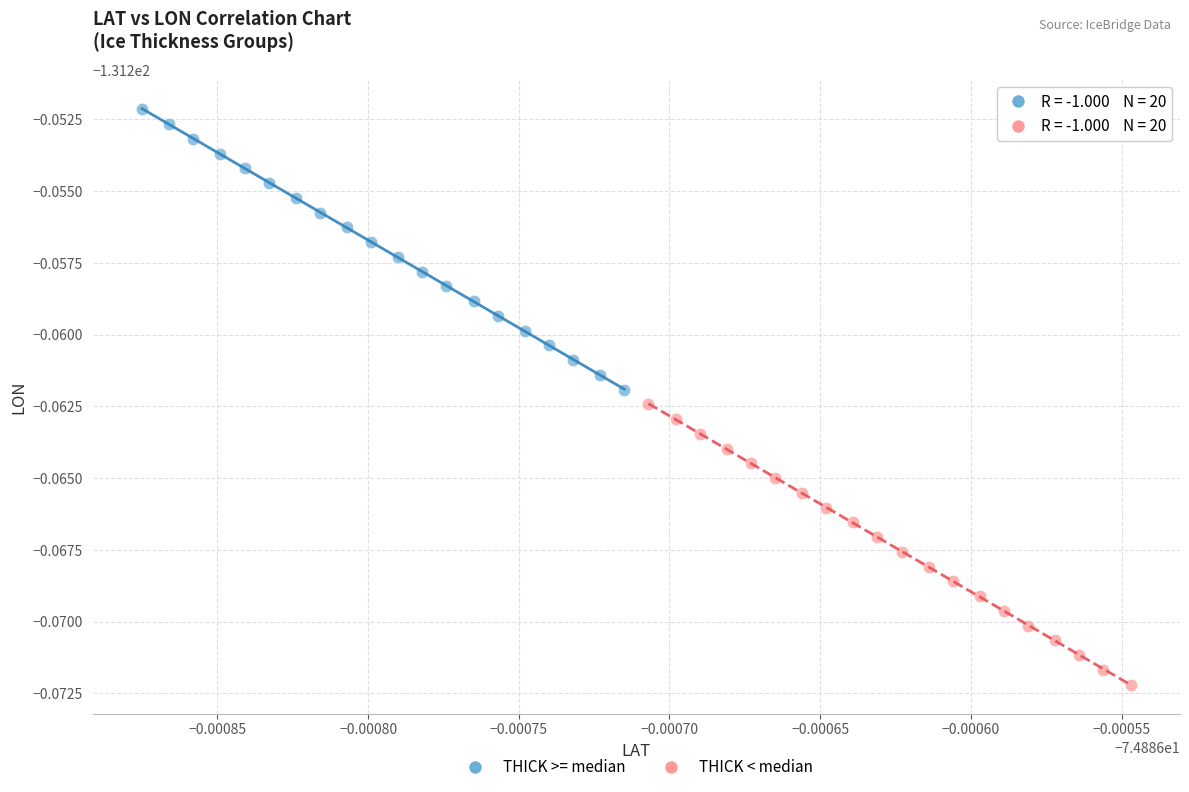

What are all the series names shown in the legend?

THICK >= median, THICK < median